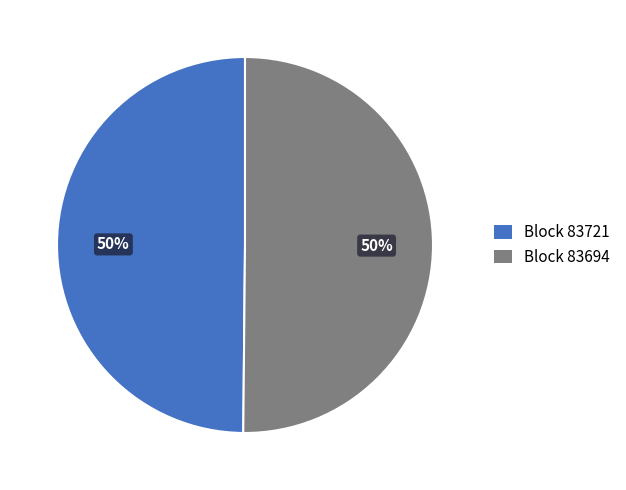

To the nearest percent, what is the average slice percentage?

50%